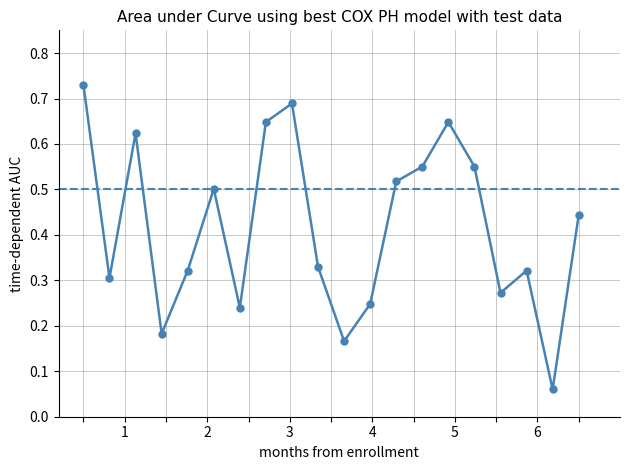

What is the sum of all values?

8.3